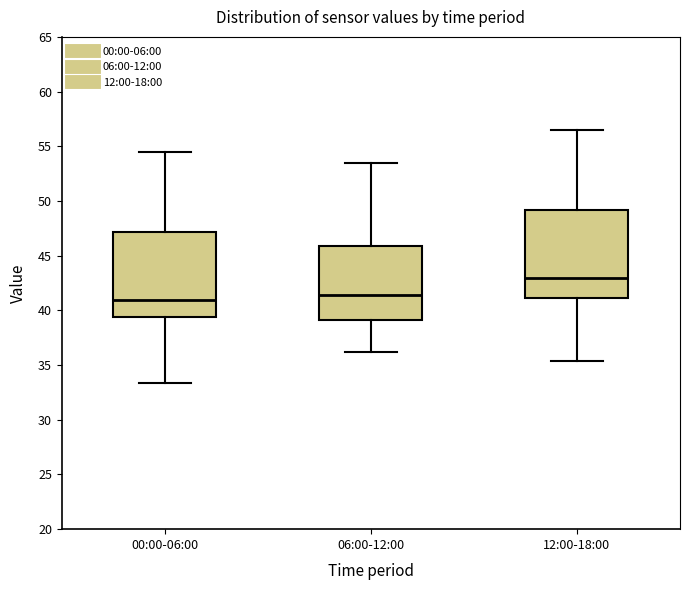

Which box's median line is the highest?

12:00-18:00